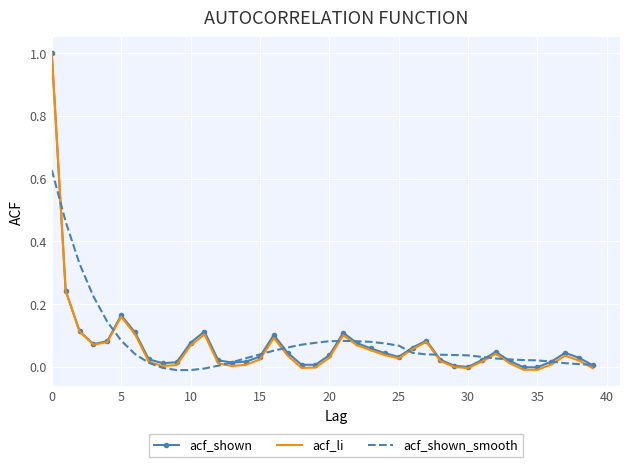

Which series has the widest spread of values?

acf_li